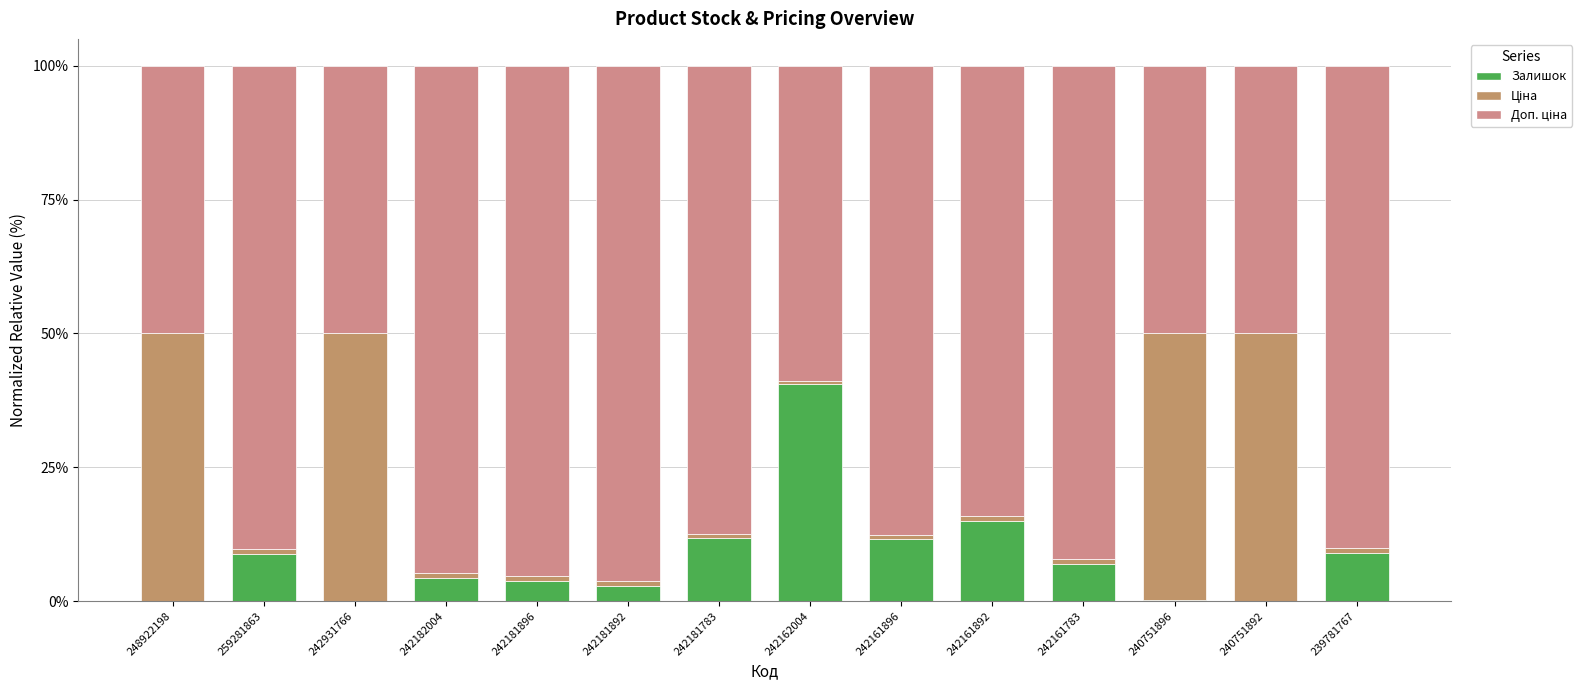

Count the number of data series in this chart.

3